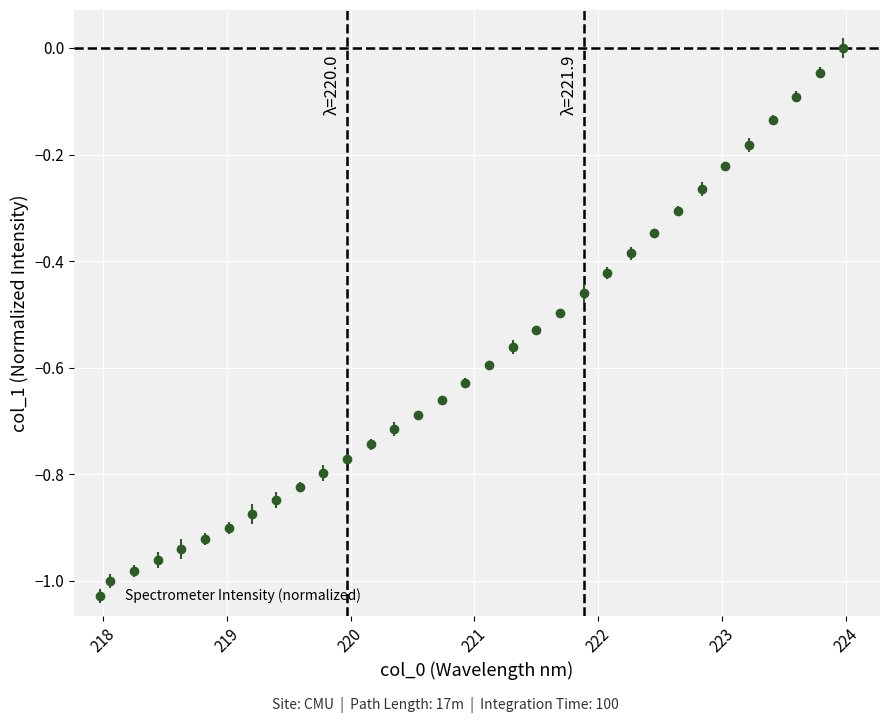

What is the sum of all values?

-18.3